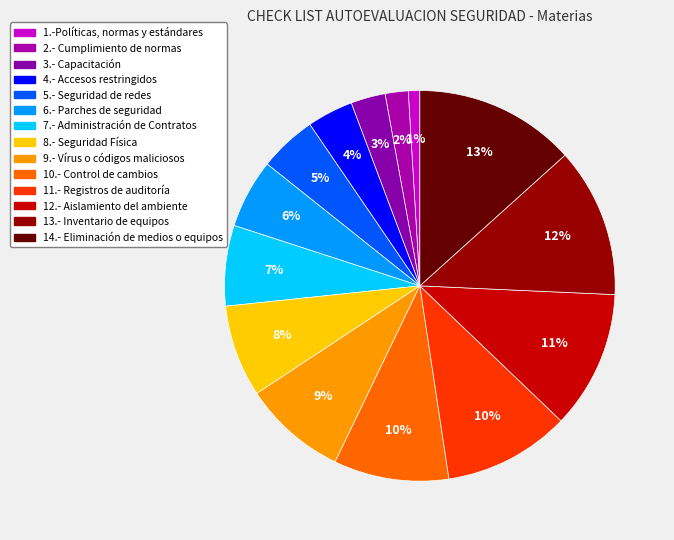

Count the number of slices in the pie.

14